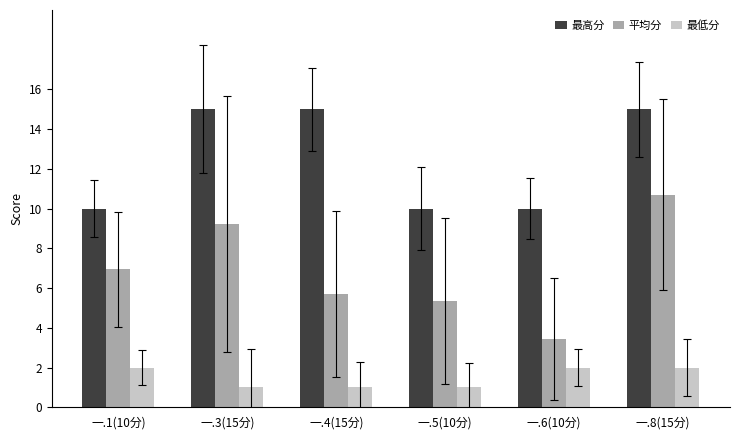

At which label does 平均分 reach its minimum?

一.6(10分)